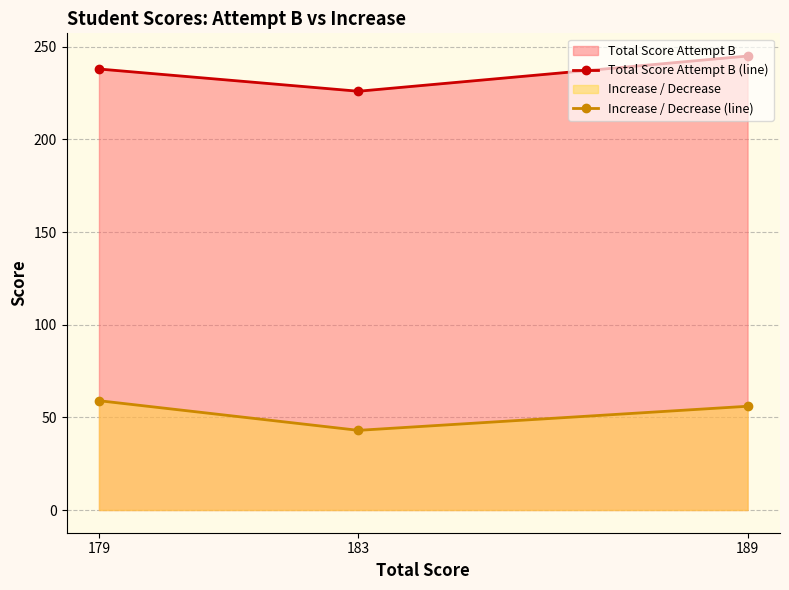

Reading right to left, list all the values displayed in this chart.

Total Score Attempt B (line): 245	226	238
Increase / Decrease (line): 56	43	59